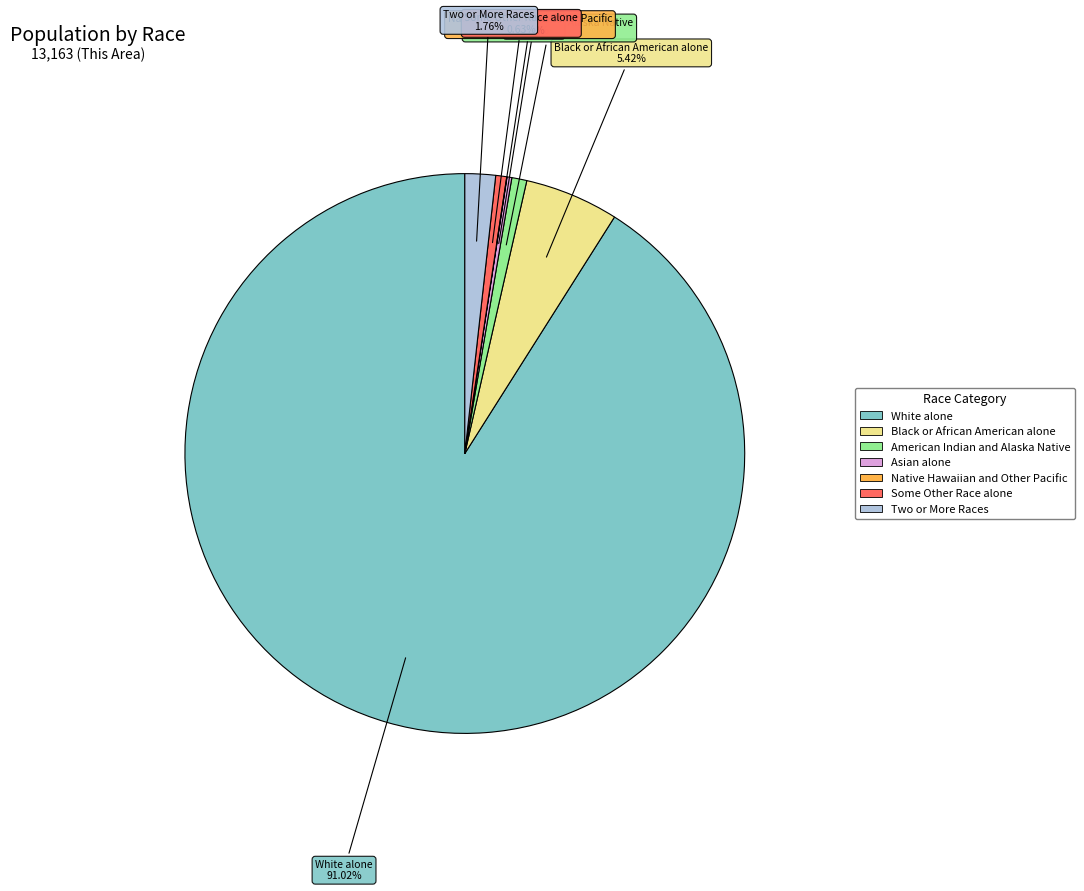

Does Asian alone represent more than half of the total?

No